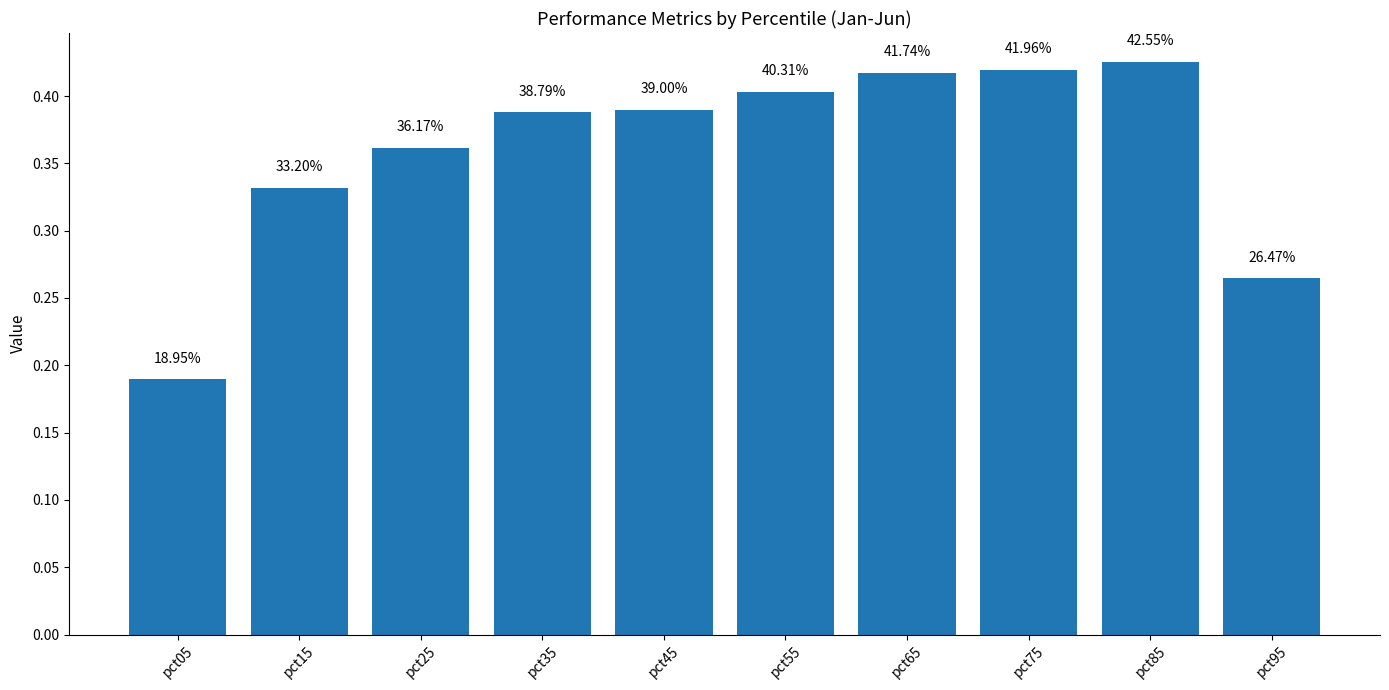

What is the difference between the second highest and second lowest values?

0.2